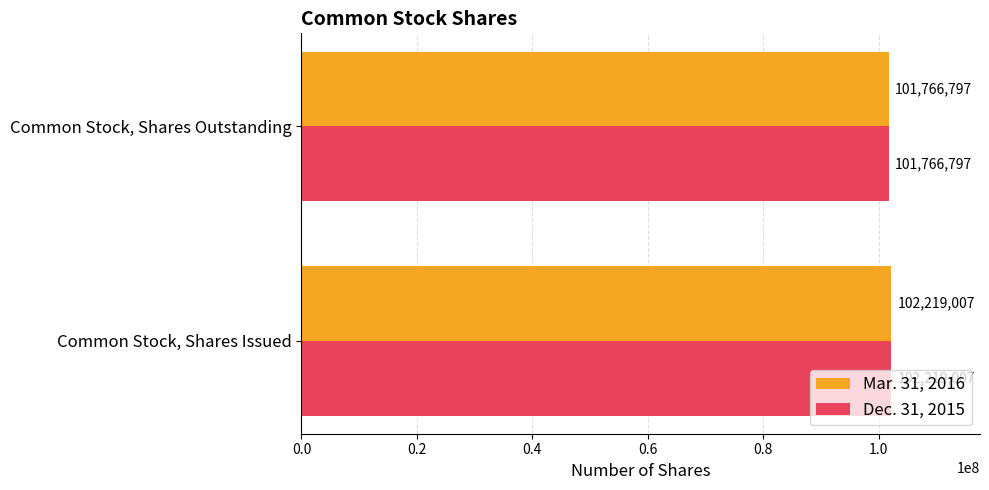

The value of Mar. 31, 2016 at Common Stock, Shares Issued is 102219007. True or false?

True